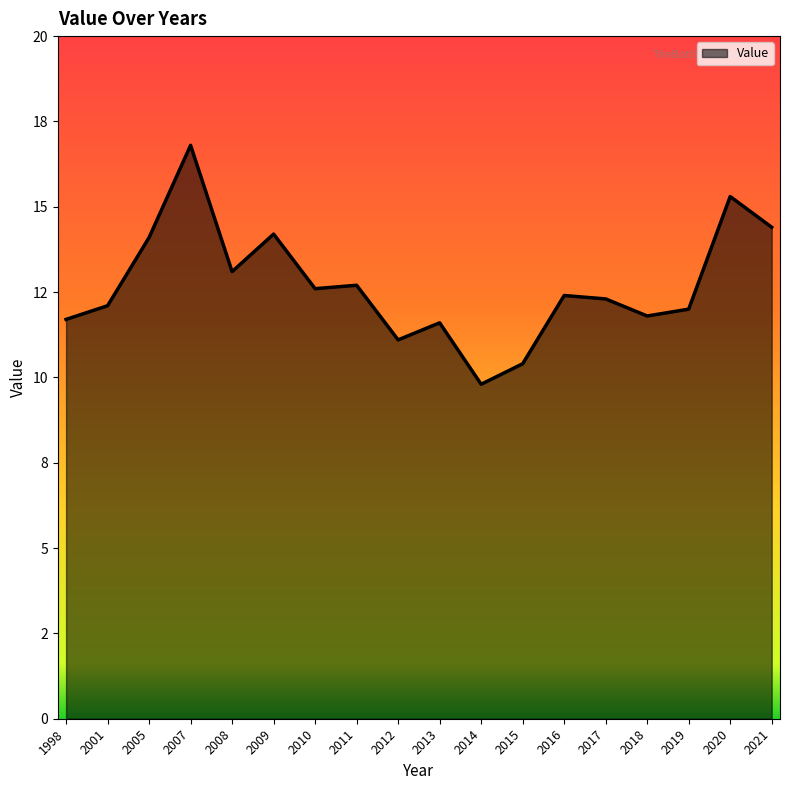

Does the chart have visible grid lines?

No